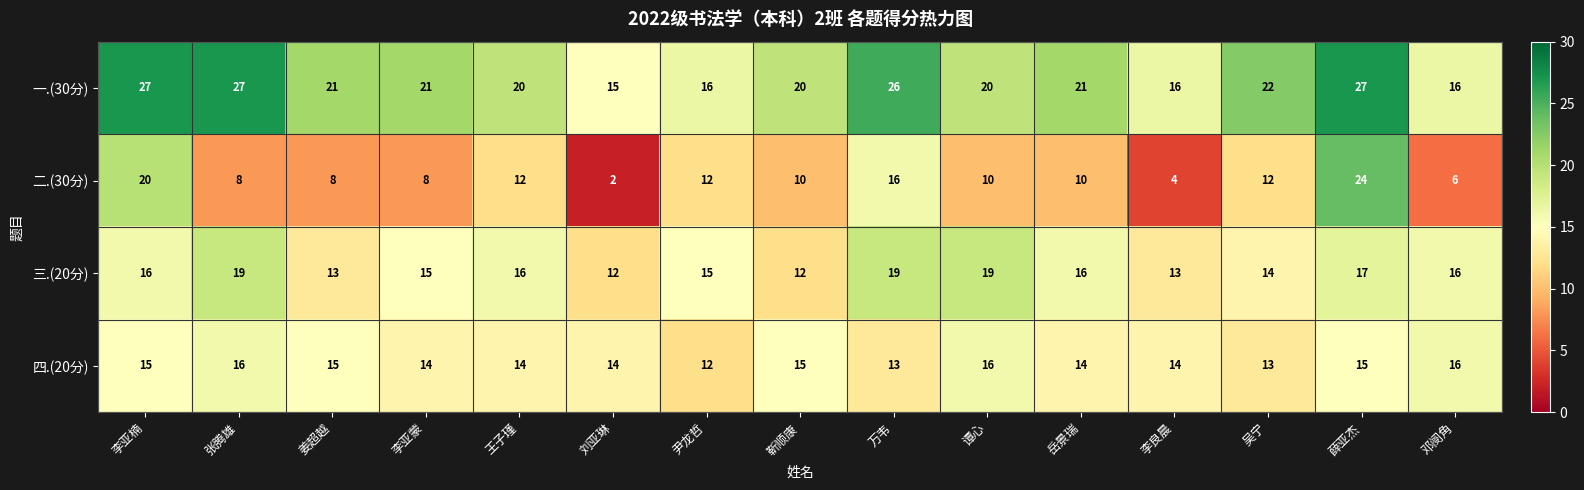

Which series changed the most between 刘亚琳 and 吴宁?

二.(30分)